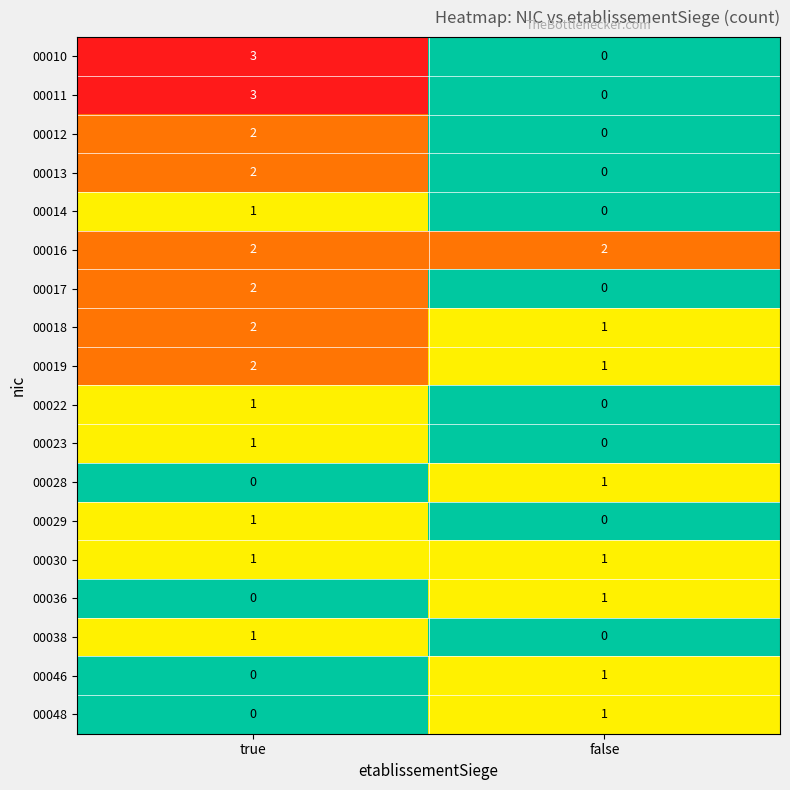

List the labels in order of 00048 value, smallest first.

true, false